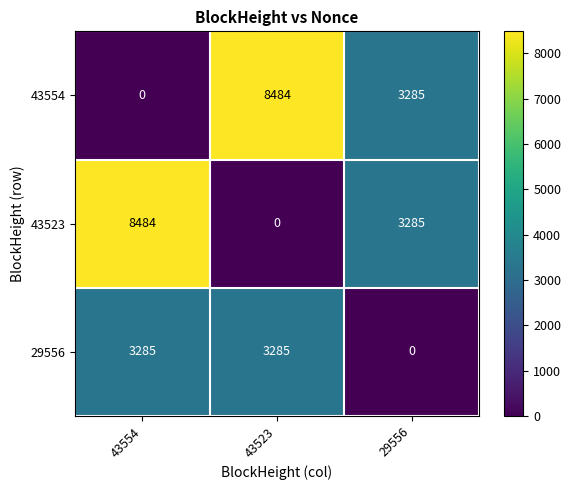

Rank the categories by 43523 value from highest to lowest.

43554, 29556, 43523